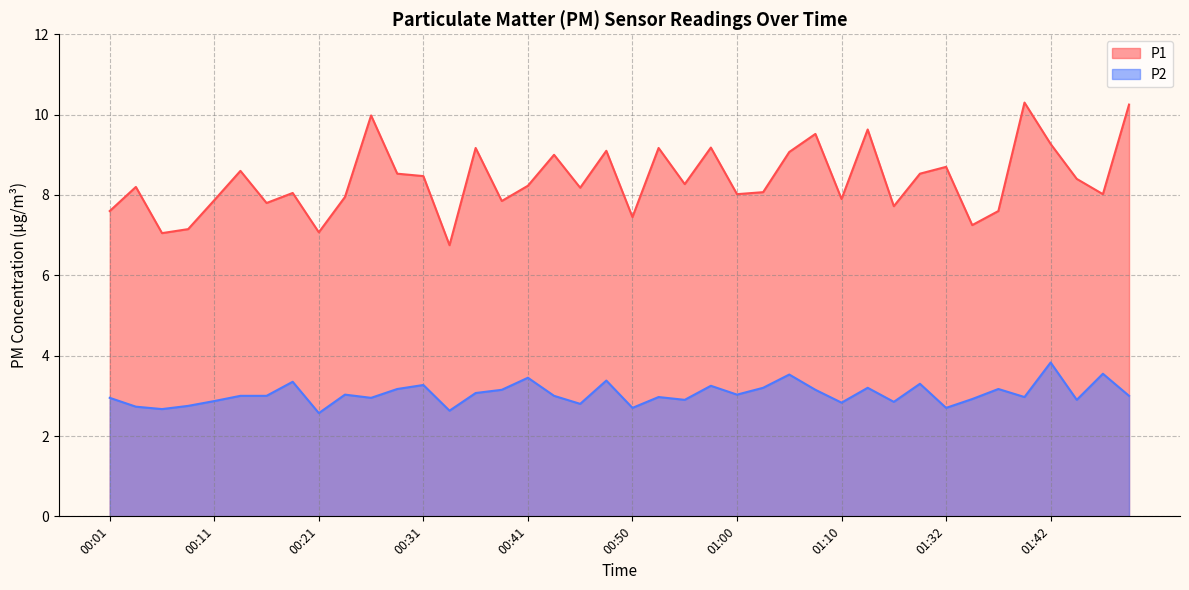

True or false: P1 and P2 intersect in this chart.

False